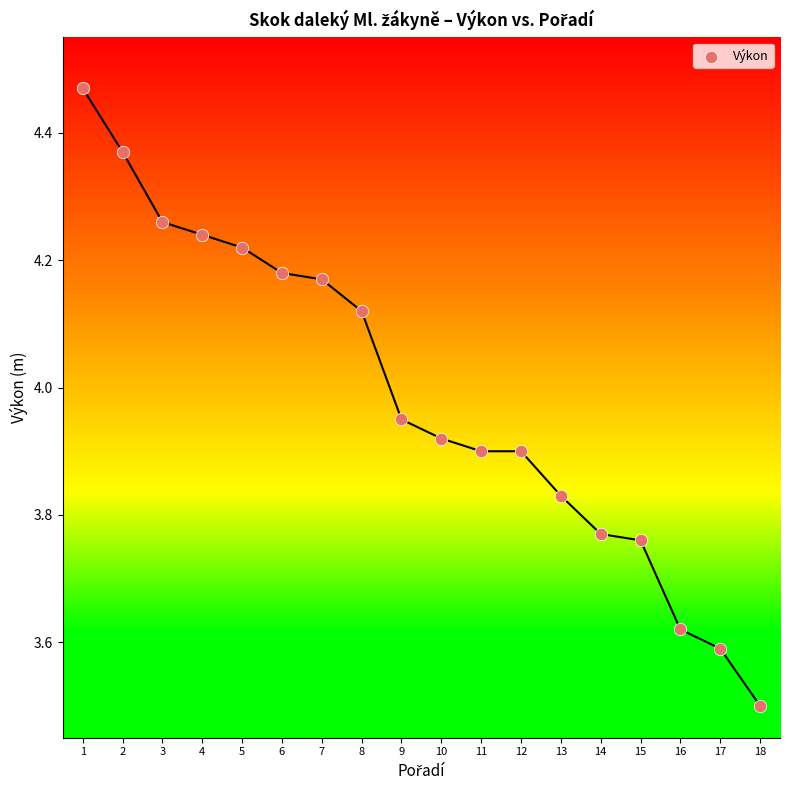

What is the range of X values (max minus min)?

17.0